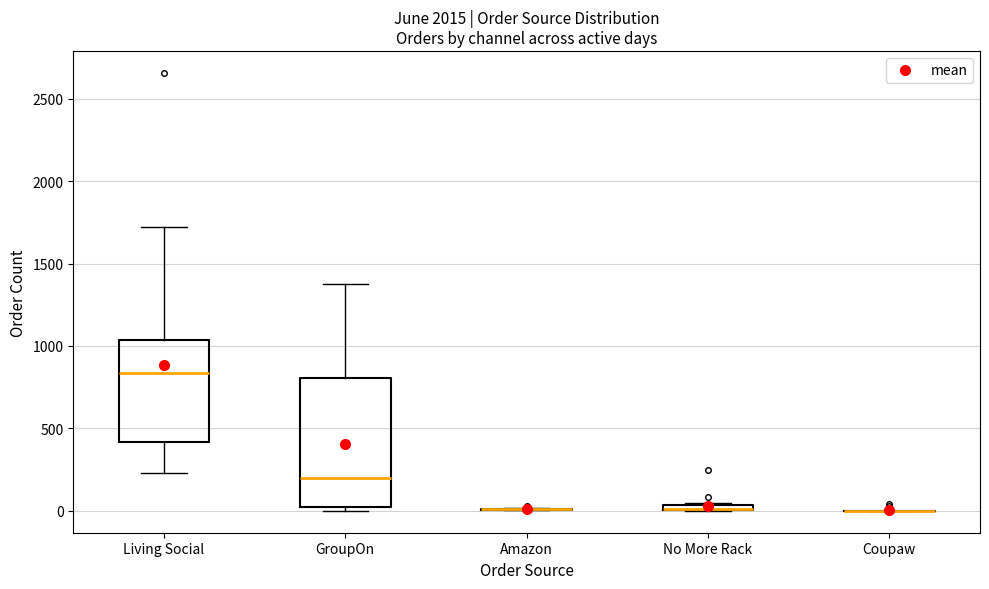

Where is the upper edge of the box for No More Rack on the y-axis? The values are not printed on the chart, so give them approximately, as read against the axis.

50